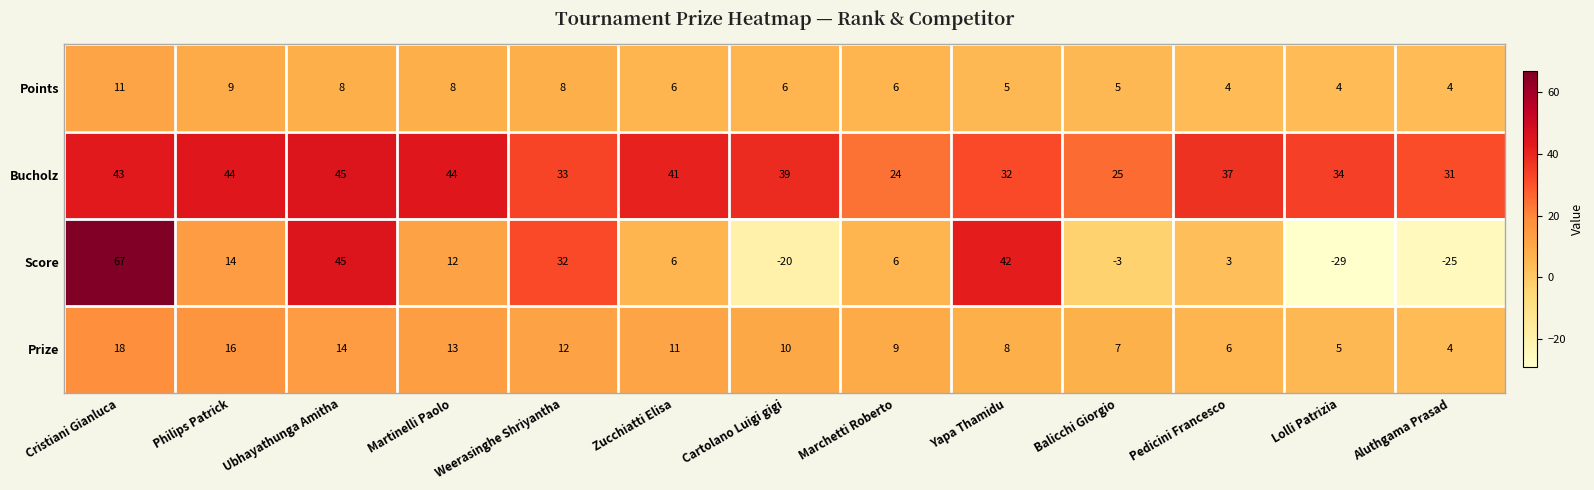

Count the number of categories in the chart.

13